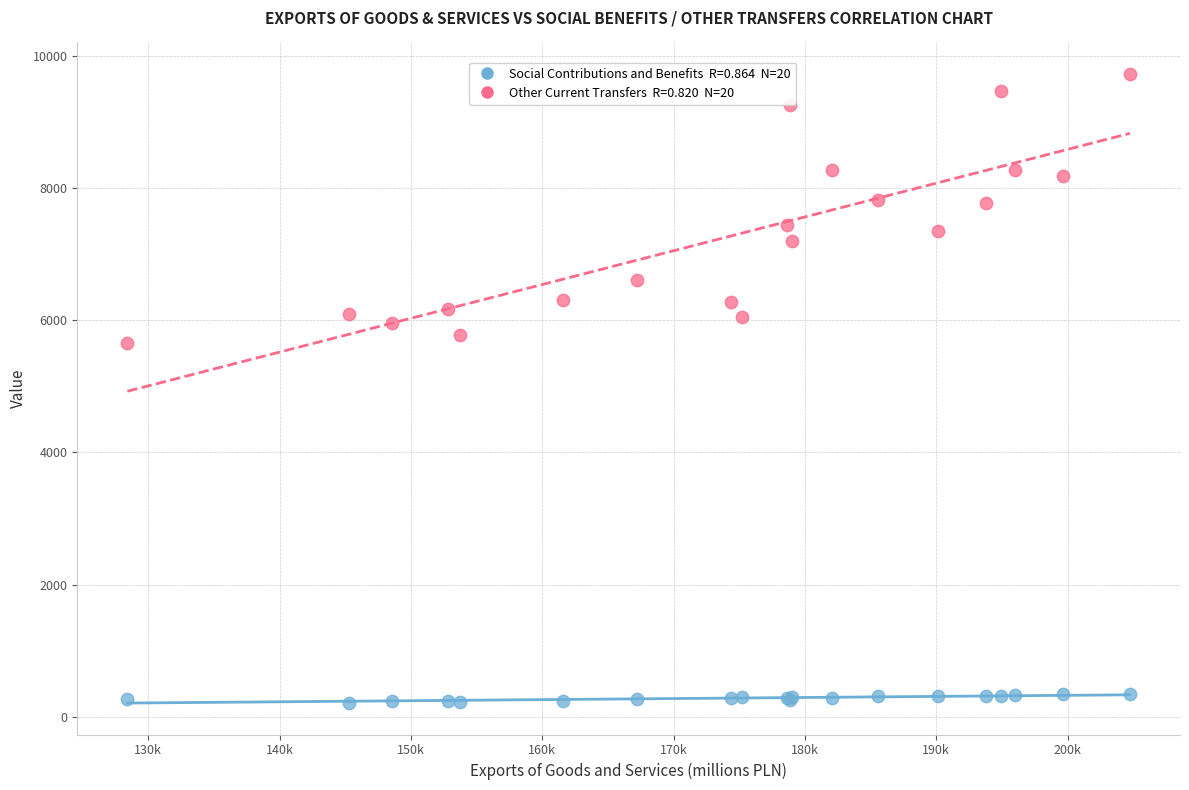

Across all series, what Y value is closest to 4970?

5660